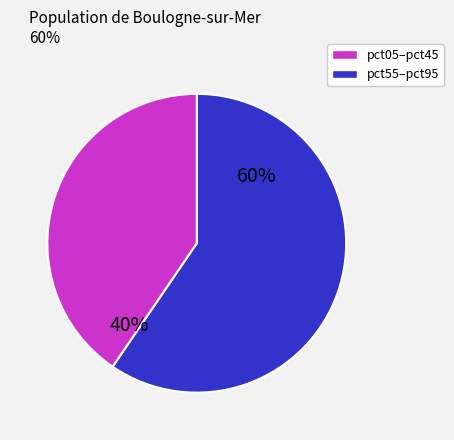

Which has a higher value, pct55–pct95 or pct05–pct45?

pct05–pct45